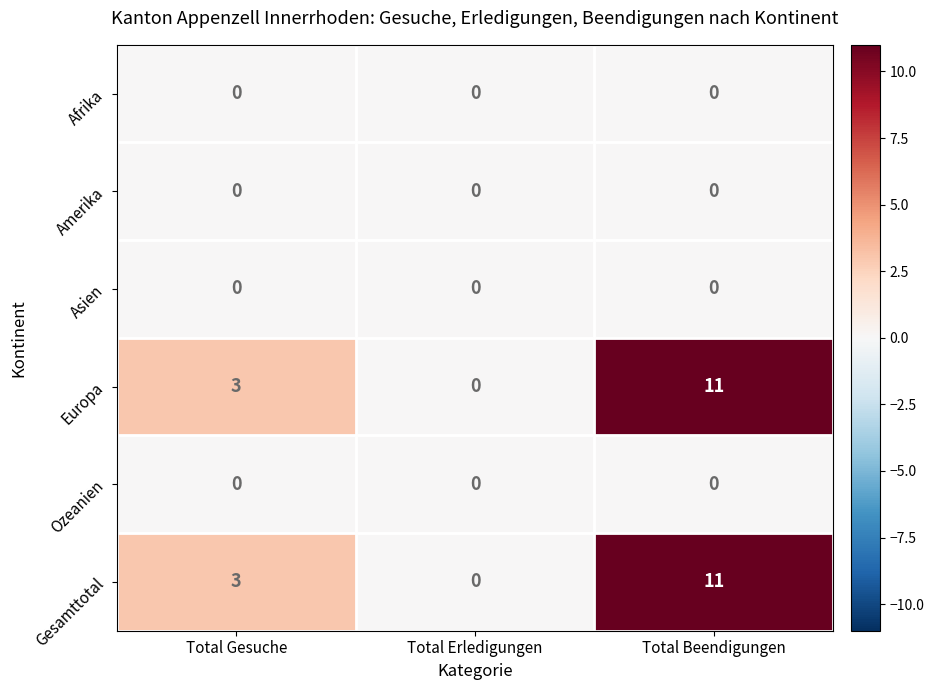

Reading right to left, list all the values displayed in this chart.

Afrika: 0	0	0
Amerika: 0	0	0
Asien: 0	0	0
Europa: 11	0	3
Ozeanien: 0	0	0
Gesamttotal: 11	0	3